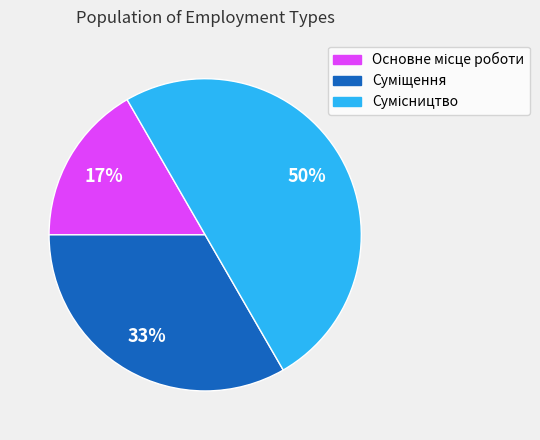

How many segments does this pie chart have?

3